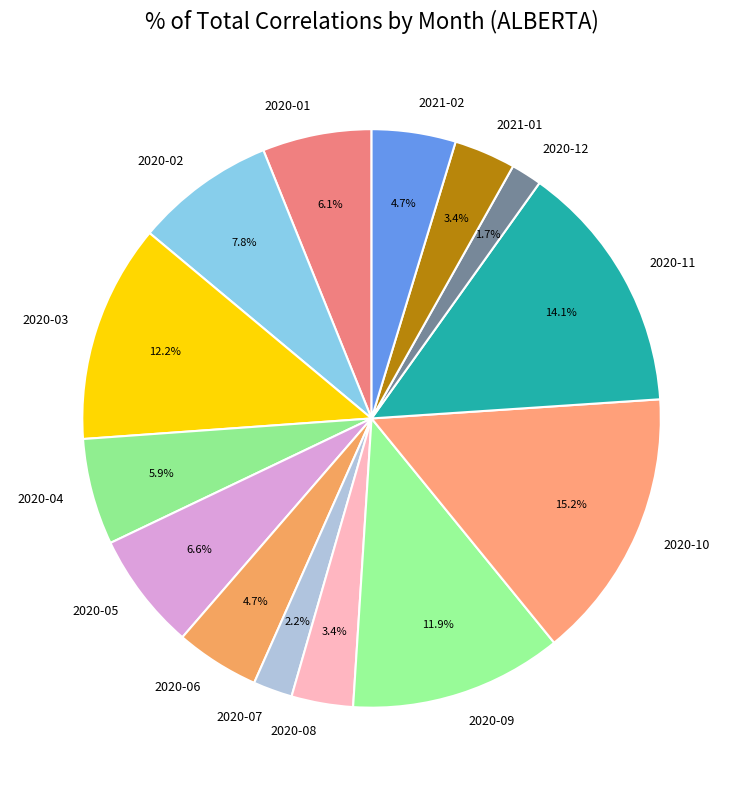

Which category has the biggest portion of the pie?

2020-10